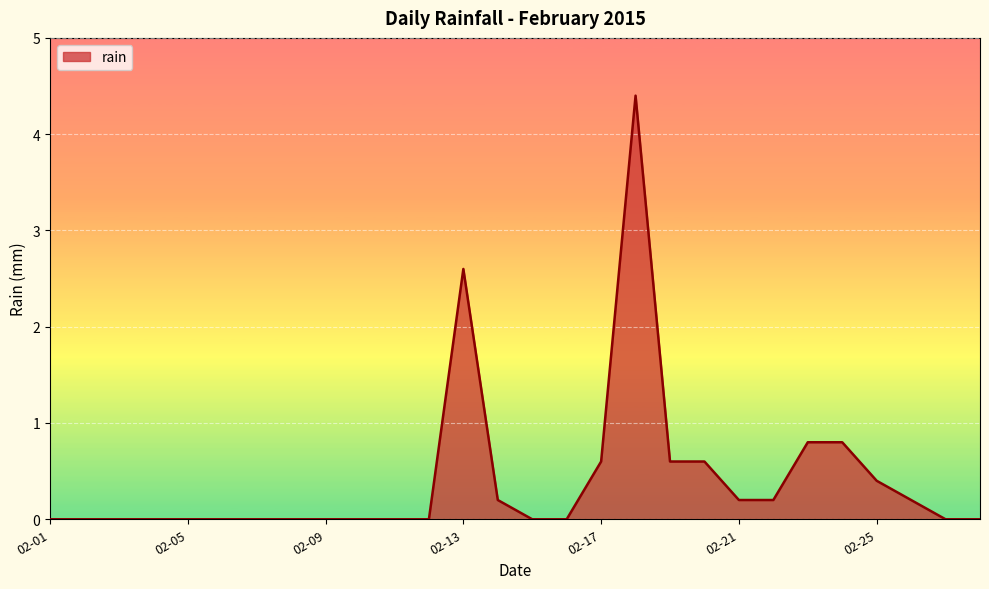

What is the maximum value shown in the chart?

4.4